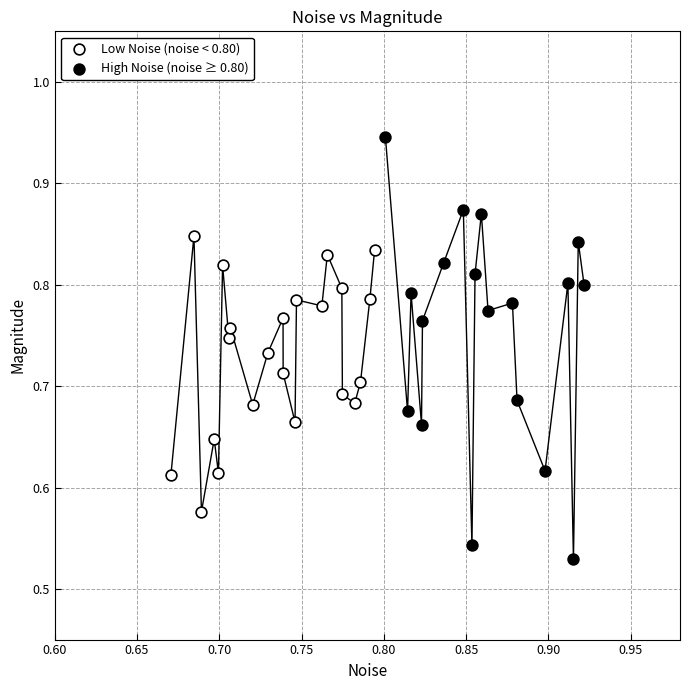

Which series has the largest Y range (max minus min)?

High Noise (noise ≥ 0.80)